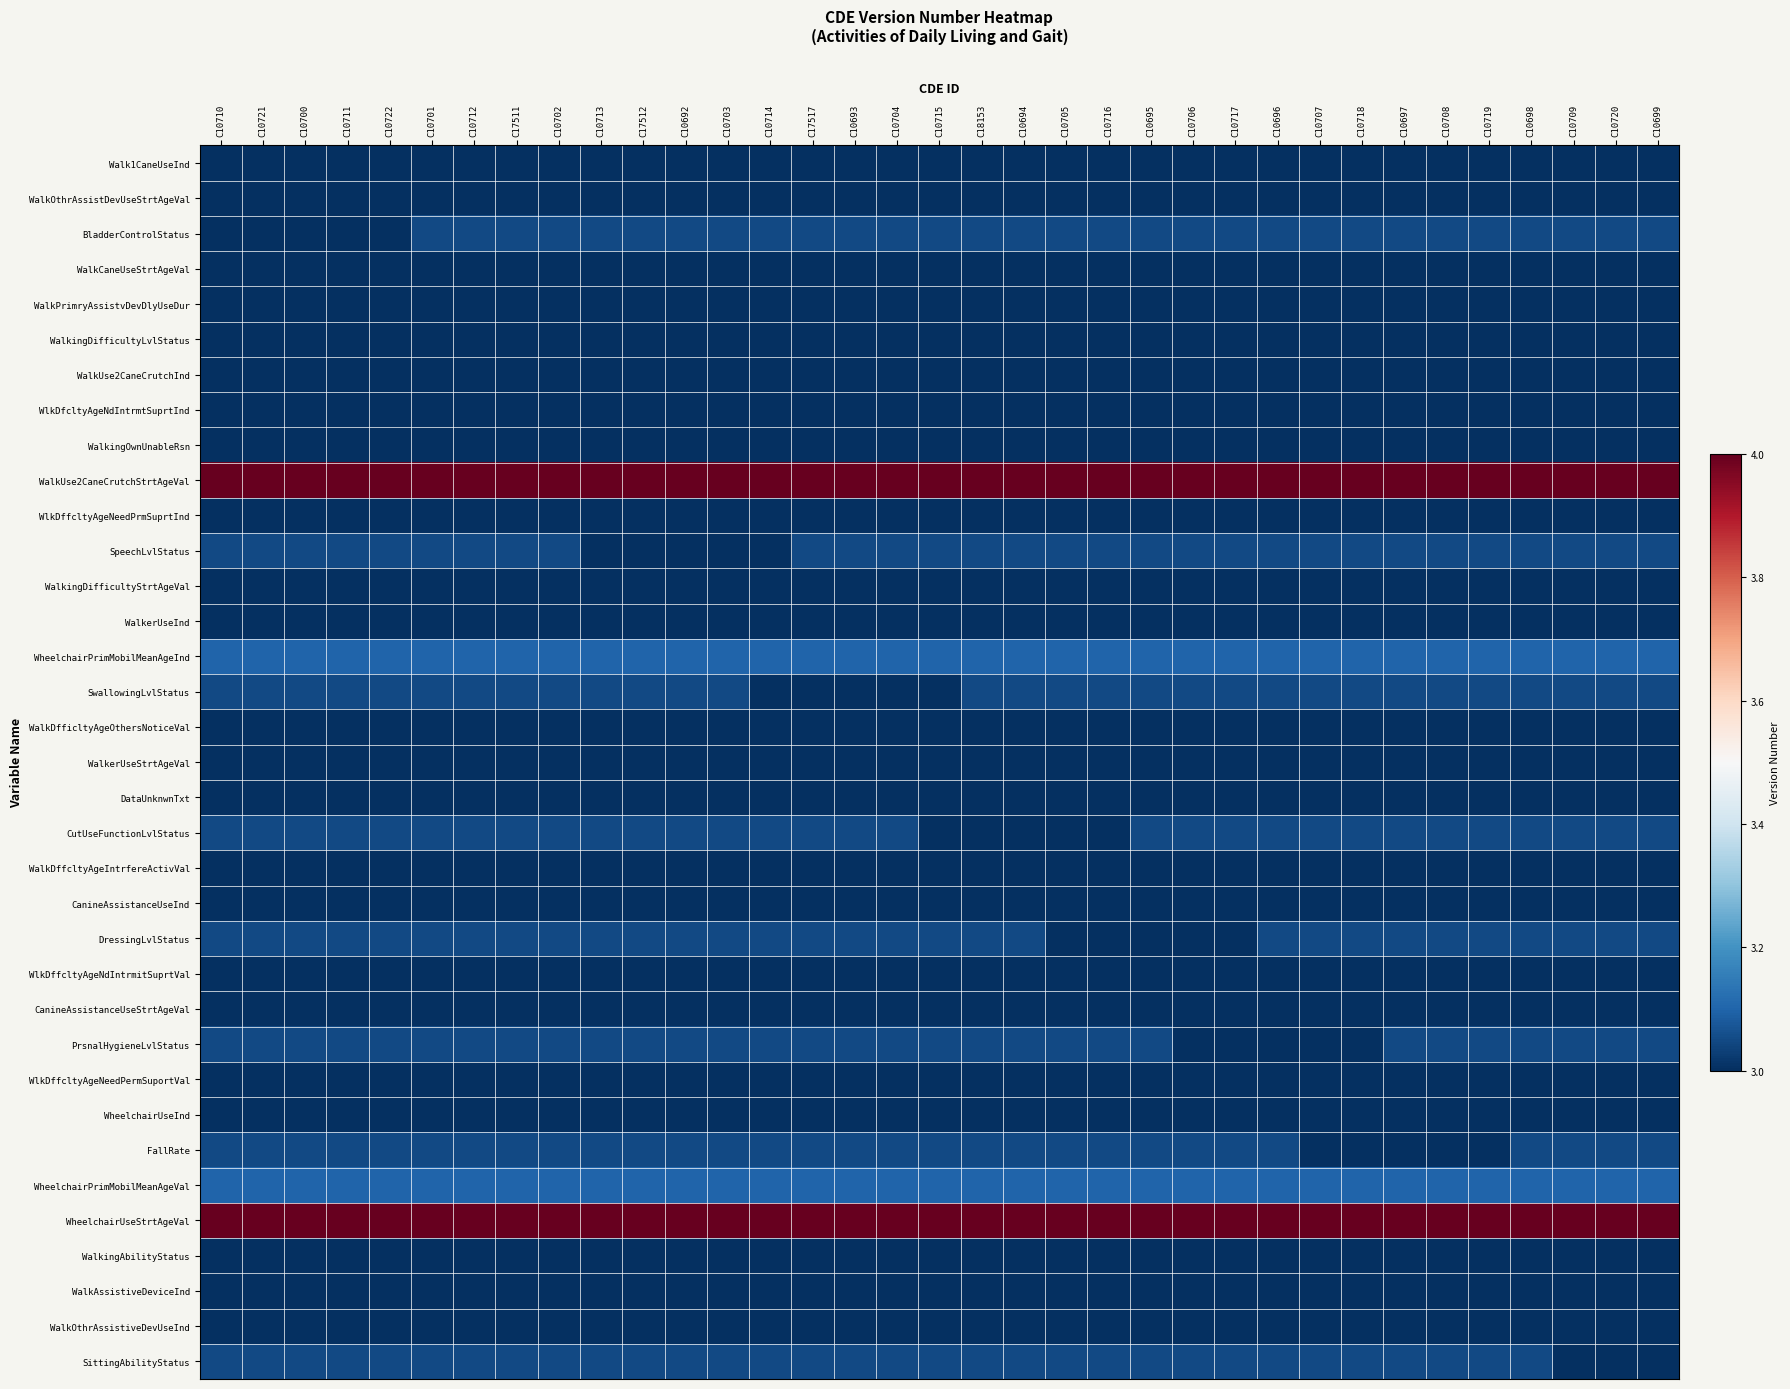

Reading right to left, extract all data points from this chart.

Walk1CaneUseInd: C10699=3.0	C10720=3.0	C10709=3.0	C10698=3.0	C10719=3.0	C10708=3.0	C10697=3.0	C10718=3.0	C10707=3.0	C10696=3.0	C10717=3.0	C10706=3.0	C10695=3.0	C10716=3.0	C10705=3.0	C10694=3.0	C18153=3.0	C10715=3.0	C10704=3.0	C10693=3.0	C17517=3.0	C10714=3.0	C10703=3.0	C10692=3.0	C17512=3.0	C10713=3.0	C10702=3.0	C17511=3.0	C10712=3.0	C10701=3.0	C10722=3.0	C10711=3.0	C10700=3.0	C10721=3.0	C10710=3.0
WalkOthrAssistDevUseStrtAgeVal: C10699=3.0	C10720=3.0	C10709=3.0	C10698=3.0	C10719=3.0	C10708=3.0	C10697=3.0	C10718=3.0	C10707=3.0	C10696=3.0	C10717=3.0	C10706=3.0	C10695=3.0	C10716=3.0	C10705=3.0	C10694=3.0	C18153=3.0	C10715=3.0	C10704=3.0	C10693=3.0	C17517=3.0	C10714=3.0	C10703=3.0	C10692=3.0	C17512=3.0	C10713=3.0	C10702=3.0	C17511=3.0	C10712=3.0	C10701=3.0	C10722=3.0	C10711=3.0	C10700=3.0	C10721=3.0	C10710=3.0
BladderControlStatus: C10699=3.0	C10720=3.0	C10709=3.0	C10698=3.0	C10719=3.0	C10708=3.0	C10697=3.0	C10718=3.0	C10707=3.0	C10696=3.0	C10717=3.0	C10706=3.0	C10695=3.0	C10716=3.0	C10705=3.0	C10694=3.0	C18153=3.0	C10715=3.0	C10704=3.0	C10693=3.0	C17517=3.0	C10714=3.0	C10703=3.0	C10692=3.0	C17512=3.0	C10713=3.0	C10702=3.0	C17511=3.0	C10712=3.0	C10701=3.0	C10722=3.0	C10711=3.0	C10700=3.0	C10721=3.0	C10710=3.0
WalkCaneUseStrtAgeVal: C10699=3.0	C10720=3.0	C10709=3.0	C10698=3.0	C10719=3.0	C10708=3.0	C10697=3.0	C10718=3.0	C10707=3.0	C10696=3.0	C10717=3.0	C10706=3.0	C10695=3.0	C10716=3.0	C10705=3.0	C10694=3.0	C18153=3.0	C10715=3.0	C10704=3.0	C10693=3.0	C17517=3.0	C10714=3.0	C10703=3.0	C10692=3.0	C17512=3.0	C10713=3.0	C10702=3.0	C17511=3.0	C10712=3.0	C10701=3.0	C10722=3.0	C10711=3.0	C10700=3.0	C10721=3.0	C10710=3.0
WalkPrimryAssistvDevDlyUseDur: C10699=3.0	C10720=3.0	C10709=3.0	C10698=3.0	C10719=3.0	C10708=3.0	C10697=3.0	C10718=3.0	C10707=3.0	C10696=3.0	C10717=3.0	C10706=3.0	C10695=3.0	C10716=3.0	C10705=3.0	C10694=3.0	C18153=3.0	C10715=3.0	C10704=3.0	C10693=3.0	C17517=3.0	C10714=3.0	C10703=3.0	C10692=3.0	C17512=3.0	C10713=3.0	C10702=3.0	C17511=3.0	C10712=3.0	C10701=3.0	C10722=3.0	C10711=3.0	C10700=3.0	C10721=3.0	C10710=3.0
WalkingDifficultyLvlStatus: C10699=3.0	C10720=3.0	C10709=3.0	C10698=3.0	C10719=3.0	C10708=3.0	C10697=3.0	C10718=3.0	C10707=3.0	C10696=3.0	C10717=3.0	C10706=3.0	C10695=3.0	C10716=3.0	C10705=3.0	C10694=3.0	C18153=3.0	C10715=3.0	C10704=3.0	C10693=3.0	C17517=3.0	C10714=3.0	C10703=3.0	C10692=3.0	C17512=3.0	C10713=3.0	C10702=3.0	C17511=3.0	C10712=3.0	C10701=3.0	C10722=3.0	C10711=3.0	C10700=3.0	C10721=3.0	C10710=3.0
WalkUse2CaneCrutchInd: C10699=3.0	C10720=3.0	C10709=3.0	C10698=3.0	C10719=3.0	C10708=3.0	C10697=3.0	C10718=3.0	C10707=3.0	C10696=3.0	C10717=3.0	C10706=3.0	C10695=3.0	C10716=3.0	C10705=3.0	C10694=3.0	C18153=3.0	C10715=3.0	C10704=3.0	C10693=3.0	C17517=3.0	C10714=3.0	C10703=3.0	C10692=3.0	C17512=3.0	C10713=3.0	C10702=3.0	C17511=3.0	C10712=3.0	C10701=3.0	C10722=3.0	C10711=3.0	C10700=3.0	C10721=3.0	C10710=3.0
WlkDfcltyAgeNdIntrmtSuprtInd: C10699=3.0	C10720=3.0	C10709=3.0	C10698=3.0	C10719=3.0	C10708=3.0	C10697=3.0	C10718=3.0	C10707=3.0	C10696=3.0	C10717=3.0	C10706=3.0	C10695=3.0	C10716=3.0	C10705=3.0	C10694=3.0	C18153=3.0	C10715=3.0	C10704=3.0	C10693=3.0	C17517=3.0	C10714=3.0	C10703=3.0	C10692=3.0	C17512=3.0	C10713=3.0	C10702=3.0	C17511=3.0	C10712=3.0	C10701=3.0	C10722=3.0	C10711=3.0	C10700=3.0	C10721=3.0	C10710=3.0
WalkingOwnUnableRsn: C10699=3.0	C10720=3.0	C10709=3.0	C10698=3.0	C10719=3.0	C10708=3.0	C10697=3.0	C10718=3.0	C10707=3.0	C10696=3.0	C10717=3.0	C10706=3.0	C10695=3.0	C10716=3.0	C10705=3.0	C10694=3.0	C18153=3.0	C10715=3.0	C10704=3.0	C10693=3.0	C17517=3.0	C10714=3.0	C10703=3.0	C10692=3.0	C17512=3.0	C10713=3.0	C10702=3.0	C17511=3.0	C10712=3.0	C10701=3.0	C10722=3.0	C10711=3.0	C10700=3.0	C10721=3.0	C10710=3.0
WalkUse2CaneCrutchStrtAgeVal: C10699=4.0	C10720=4.0	C10709=4.0	C10698=4.0	C10719=4.0	C10708=4.0	C10697=4.0	C10718=4.0	C10707=4.0	C10696=4.0	C10717=4.0	C10706=4.0	C10695=4.0	C10716=4.0	C10705=4.0	C10694=4.0	C18153=4.0	C10715=4.0	C10704=4.0	C10693=4.0	C17517=4.0	C10714=4.0	C10703=4.0	C10692=4.0	C17512=4.0	C10713=4.0	C10702=4.0	C17511=4.0	C10712=4.0	C10701=4.0	C10722=4.0	C10711=4.0	C10700=4.0	C10721=4.0	C10710=4.0
WlkDffcltyAgeNeedPrmSuprtInd: C10699=3.0	C10720=3.0	C10709=3.0	C10698=3.0	C10719=3.0	C10708=3.0	C10697=3.0	C10718=3.0	C10707=3.0	C10696=3.0	C10717=3.0	C10706=3.0	C10695=3.0	C10716=3.0	C10705=3.0	C10694=3.0	C18153=3.0	C10715=3.0	C10704=3.0	C10693=3.0	C17517=3.0	C10714=3.0	C10703=3.0	C10692=3.0	C17512=3.0	C10713=3.0	C10702=3.0	C17511=3.0	C10712=3.0	C10701=3.0	C10722=3.0	C10711=3.0	C10700=3.0	C10721=3.0	C10710=3.0
SpeechLvlStatus: C10699=3.0	C10720=3.0	C10709=3.0	C10698=3.0	C10719=3.0	C10708=3.0	C10697=3.0	C10718=3.0	C10707=3.0	C10696=3.0	C10717=3.0	C10706=3.0	C10695=3.0	C10716=3.0	C10705=3.0	C10694=3.0	C18153=3.0	C10715=3.0	C10704=3.0	C10693=3.0	C17517=3.0	C10714=3.0	C10703=3.0	C10692=3.0	C17512=3.0	C10713=3.0	C10702=3.0	C17511=3.0	C10712=3.0	C10701=3.0	C10722=3.0	C10711=3.0	C10700=3.0	C10721=3.0	C10710=3.0
WalkingDifficultyStrtAgeVal: C10699=3.0	C10720=3.0	C10709=3.0	C10698=3.0	C10719=3.0	C10708=3.0	C10697=3.0	C10718=3.0	C10707=3.0	C10696=3.0	C10717=3.0	C10706=3.0	C10695=3.0	C10716=3.0	C10705=3.0	C10694=3.0	C18153=3.0	C10715=3.0	C10704=3.0	C10693=3.0	C17517=3.0	C10714=3.0	C10703=3.0	C10692=3.0	C17512=3.0	C10713=3.0	C10702=3.0	C17511=3.0	C10712=3.0	C10701=3.0	C10722=3.0	C10711=3.0	C10700=3.0	C10721=3.0	C10710=3.0
WalkerUseInd: C10699=3.0	C10720=3.0	C10709=3.0	C10698=3.0	C10719=3.0	C10708=3.0	C10697=3.0	C10718=3.0	C10707=3.0	C10696=3.0	C10717=3.0	C10706=3.0	C10695=3.0	C10716=3.0	C10705=3.0	C10694=3.0	C18153=3.0	C10715=3.0	C10704=3.0	C10693=3.0	C17517=3.0	C10714=3.0	C10703=3.0	C10692=3.0	C17512=3.0	C10713=3.0	C10702=3.0	C17511=3.0	C10712=3.0	C10701=3.0	C10722=3.0	C10711=3.0	C10700=3.0	C10721=3.0	C10710=3.0
WheelchairPrimMobilMeanAgeInd: C10699=3.1	C10720=3.1	C10709=3.1	C10698=3.1	C10719=3.1	C10708=3.1	C10697=3.1	C10718=3.1	C10707=3.1	C10696=3.1	C10717=3.1	C10706=3.1	C10695=3.1	C10716=3.1	C10705=3.1	C10694=3.1	C18153=3.1	C10715=3.1	C10704=3.1	C10693=3.1	C17517=3.1	C10714=3.1	C10703=3.1	C10692=3.1	C17512=3.1	C10713=3.1	C10702=3.1	C17511=3.1	C10712=3.1	C10701=3.1	C10722=3.1	C10711=3.1	C10700=3.1	C10721=3.1	C10710=3.1
SwallowingLvlStatus: C10699=3.0	C10720=3.0	C10709=3.0	C10698=3.0	C10719=3.0	C10708=3.0	C10697=3.0	C10718=3.0	C10707=3.0	C10696=3.0	C10717=3.0	C10706=3.0	C10695=3.0	C10716=3.0	C10705=3.0	C10694=3.0	C18153=3.0	C10715=3.0	C10704=3.0	C10693=3.0	C17517=3.0	C10714=3.0	C10703=3.0	C10692=3.0	C17512=3.0	C10713=3.0	C10702=3.0	C17511=3.0	C10712=3.0	C10701=3.0	C10722=3.0	C10711=3.0	C10700=3.0	C10721=3.0	C10710=3.0
WalkDfficltyAgeOthersNoticeVal: C10699=3.0	C10720=3.0	C10709=3.0	C10698=3.0	C10719=3.0	C10708=3.0	C10697=3.0	C10718=3.0	C10707=3.0	C10696=3.0	C10717=3.0	C10706=3.0	C10695=3.0	C10716=3.0	C10705=3.0	C10694=3.0	C18153=3.0	C10715=3.0	C10704=3.0	C10693=3.0	C17517=3.0	C10714=3.0	C10703=3.0	C10692=3.0	C17512=3.0	C10713=3.0	C10702=3.0	C17511=3.0	C10712=3.0	C10701=3.0	C10722=3.0	C10711=3.0	C10700=3.0	C10721=3.0	C10710=3.0
WalkerUseStrtAgeVal: C10699=3.0	C10720=3.0	C10709=3.0	C10698=3.0	C10719=3.0	C10708=3.0	C10697=3.0	C10718=3.0	C10707=3.0	C10696=3.0	C10717=3.0	C10706=3.0	C10695=3.0	C10716=3.0	C10705=3.0	C10694=3.0	C18153=3.0	C10715=3.0	C10704=3.0	C10693=3.0	C17517=3.0	C10714=3.0	C10703=3.0	C10692=3.0	C17512=3.0	C10713=3.0	C10702=3.0	C17511=3.0	C10712=3.0	C10701=3.0	C10722=3.0	C10711=3.0	C10700=3.0	C10721=3.0	C10710=3.0
DataUnknwnTxt: C10699=3.0	C10720=3.0	C10709=3.0	C10698=3.0	C10719=3.0	C10708=3.0	C10697=3.0	C10718=3.0	C10707=3.0	C10696=3.0	C10717=3.0	C10706=3.0	C10695=3.0	C10716=3.0	C10705=3.0	C10694=3.0	C18153=3.0	C10715=3.0	C10704=3.0	C10693=3.0	C17517=3.0	C10714=3.0	C10703=3.0	C10692=3.0	C17512=3.0	C10713=3.0	C10702=3.0	C17511=3.0	C10712=3.0	C10701=3.0	C10722=3.0	C10711=3.0	C10700=3.0	C10721=3.0	C10710=3.0
CutUseFunctionLvlStatus: C10699=3.0	C10720=3.0	C10709=3.0	C10698=3.0	C10719=3.0	C10708=3.0	C10697=3.0	C10718=3.0	C10707=3.0	C10696=3.0	C10717=3.0	C10706=3.0	C10695=3.0	C10716=3.0	C10705=3.0	C10694=3.0	C18153=3.0	C10715=3.0	C10704=3.0	C10693=3.0	C17517=3.0	C10714=3.0	C10703=3.0	C10692=3.0	C17512=3.0	C10713=3.0	C10702=3.0	C17511=3.0	C10712=3.0	C10701=3.0	C10722=3.0	C10711=3.0	C10700=3.0	C10721=3.0	C10710=3.0
WalkDffcltyAgeIntrfereActivVal: C10699=3.0	C10720=3.0	C10709=3.0	C10698=3.0	C10719=3.0	C10708=3.0	C10697=3.0	C10718=3.0	C10707=3.0	C10696=3.0	C10717=3.0	C10706=3.0	C10695=3.0	C10716=3.0	C10705=3.0	C10694=3.0	C18153=3.0	C10715=3.0	C10704=3.0	C10693=3.0	C17517=3.0	C10714=3.0	C10703=3.0	C10692=3.0	C17512=3.0	C10713=3.0	C10702=3.0	C17511=3.0	C10712=3.0	C10701=3.0	C10722=3.0	C10711=3.0	C10700=3.0	C10721=3.0	C10710=3.0
CanineAssistanceUseInd: C10699=3.0	C10720=3.0	C10709=3.0	C10698=3.0	C10719=3.0	C10708=3.0	C10697=3.0	C10718=3.0	C10707=3.0	C10696=3.0	C10717=3.0	C10706=3.0	C10695=3.0	C10716=3.0	C10705=3.0	C10694=3.0	C18153=3.0	C10715=3.0	C10704=3.0	C10693=3.0	C17517=3.0	C10714=3.0	C10703=3.0	C10692=3.0	C17512=3.0	C10713=3.0	C10702=3.0	C17511=3.0	C10712=3.0	C10701=3.0	C10722=3.0	C10711=3.0	C10700=3.0	C10721=3.0	C10710=3.0
DressingLvlStatus: C10699=3.0	C10720=3.0	C10709=3.0	C10698=3.0	C10719=3.0	C10708=3.0	C10697=3.0	C10718=3.0	C10707=3.0	C10696=3.0	C10717=3.0	C10706=3.0	C10695=3.0	C10716=3.0	C10705=3.0	C10694=3.0	C18153=3.0	C10715=3.0	C10704=3.0	C10693=3.0	C17517=3.0	C10714=3.0	C10703=3.0	C10692=3.0	C17512=3.0	C10713=3.0	C10702=3.0	C17511=3.0	C10712=3.0	C10701=3.0	C10722=3.0	C10711=3.0	C10700=3.0	C10721=3.0	C10710=3.0
WlkDffcltyAgeNdIntrmitSuprtVal: C10699=3.0	C10720=3.0	C10709=3.0	C10698=3.0	C10719=3.0	C10708=3.0	C10697=3.0	C10718=3.0	C10707=3.0	C10696=3.0	C10717=3.0	C10706=3.0	C10695=3.0	C10716=3.0	C10705=3.0	C10694=3.0	C18153=3.0	C10715=3.0	C10704=3.0	C10693=3.0	C17517=3.0	C10714=3.0	C10703=3.0	C10692=3.0	C17512=3.0	C10713=3.0	C10702=3.0	C17511=3.0	C10712=3.0	C10701=3.0	C10722=3.0	C10711=3.0	C10700=3.0	C10721=3.0	C10710=3.0
CanineAssistanceUseStrtAgeVal: C10699=3.0	C10720=3.0	C10709=3.0	C10698=3.0	C10719=3.0	C10708=3.0	C10697=3.0	C10718=3.0	C10707=3.0	C10696=3.0	C10717=3.0	C10706=3.0	C10695=3.0	C10716=3.0	C10705=3.0	C10694=3.0	C18153=3.0	C10715=3.0	C10704=3.0	C10693=3.0	C17517=3.0	C10714=3.0	C10703=3.0	C10692=3.0	C17512=3.0	C10713=3.0	C10702=3.0	C17511=3.0	C10712=3.0	C10701=3.0	C10722=3.0	C10711=3.0	C10700=3.0	C10721=3.0	C10710=3.0
PrsnalHygieneLvlStatus: C10699=3.0	C10720=3.0	C10709=3.0	C10698=3.0	C10719=3.0	C10708=3.0	C10697=3.0	C10718=3.0	C10707=3.0	C10696=3.0	C10717=3.0	C10706=3.0	C10695=3.0	C10716=3.0	C10705=3.0	C10694=3.0	C18153=3.0	C10715=3.0	C10704=3.0	C10693=3.0	C17517=3.0	C10714=3.0	C10703=3.0	C10692=3.0	C17512=3.0	C10713=3.0	C10702=3.0	C17511=3.0	C10712=3.0	C10701=3.0	C10722=3.0	C10711=3.0	C10700=3.0	C10721=3.0	C10710=3.0
WlkDffcltyAgeNeedPermSuportVal: C10699=3.0	C10720=3.0	C10709=3.0	C10698=3.0	C10719=3.0	C10708=3.0	C10697=3.0	C10718=3.0	C10707=3.0	C10696=3.0	C10717=3.0	C10706=3.0	C10695=3.0	C10716=3.0	C10705=3.0	C10694=3.0	C18153=3.0	C10715=3.0	C10704=3.0	C10693=3.0	C17517=3.0	C10714=3.0	C10703=3.0	C10692=3.0	C17512=3.0	C10713=3.0	C10702=3.0	C17511=3.0	C10712=3.0	C10701=3.0	C10722=3.0	C10711=3.0	C10700=3.0	C10721=3.0	C10710=3.0
WheelchairUseInd: C10699=3.0	C10720=3.0	C10709=3.0	C10698=3.0	C10719=3.0	C10708=3.0	C10697=3.0	C10718=3.0	C10707=3.0	C10696=3.0	C10717=3.0	C10706=3.0	C10695=3.0	C10716=3.0	C10705=3.0	C10694=3.0	C18153=3.0	C10715=3.0	C10704=3.0	C10693=3.0	C17517=3.0	C10714=3.0	C10703=3.0	C10692=3.0	C17512=3.0	C10713=3.0	C10702=3.0	C17511=3.0	C10712=3.0	C10701=3.0	C10722=3.0	C10711=3.0	C10700=3.0	C10721=3.0	C10710=3.0
FallRate: C10699=3.0	C10720=3.0	C10709=3.0	C10698=3.0	C10719=3.0	C10708=3.0	C10697=3.0	C10718=3.0	C10707=3.0	C10696=3.0	C10717=3.0	C10706=3.0	C10695=3.0	C10716=3.0	C10705=3.0	C10694=3.0	C18153=3.0	C10715=3.0	C10704=3.0	C10693=3.0	C17517=3.0	C10714=3.0	C10703=3.0	C10692=3.0	C17512=3.0	C10713=3.0	C10702=3.0	C17511=3.0	C10712=3.0	C10701=3.0	C10722=3.0	C10711=3.0	C10700=3.0	C10721=3.0	C10710=3.0
WheelchairPrimMobilMeanAgeVal: C10699=3.1	C10720=3.1	C10709=3.1	C10698=3.1	C10719=3.1	C10708=3.1	C10697=3.1	C10718=3.1	C10707=3.1	C10696=3.1	C10717=3.1	C10706=3.1	C10695=3.1	C10716=3.1	C10705=3.1	C10694=3.1	C18153=3.1	C10715=3.1	C10704=3.1	C10693=3.1	C17517=3.1	C10714=3.1	C10703=3.1	C10692=3.1	C17512=3.1	C10713=3.1	C10702=3.1	C17511=3.1	C10712=3.1	C10701=3.1	C10722=3.1	C10711=3.1	C10700=3.1	C10721=3.1	C10710=3.1
WheelchairUseStrtAgeVal: C10699=4.0	C10720=4.0	C10709=4.0	C10698=4.0	C10719=4.0	C10708=4.0	C10697=4.0	C10718=4.0	C10707=4.0	C10696=4.0	C10717=4.0	C10706=4.0	C10695=4.0	C10716=4.0	C10705=4.0	C10694=4.0	C18153=4.0	C10715=4.0	C10704=4.0	C10693=4.0	C17517=4.0	C10714=4.0	C10703=4.0	C10692=4.0	C17512=4.0	C10713=4.0	C10702=4.0	C17511=4.0	C10712=4.0	C10701=4.0	C10722=4.0	C10711=4.0	C10700=4.0	C10721=4.0	C10710=4.0
WalkingAbilityStatus: C10699=3.0	C10720=3.0	C10709=3.0	C10698=3.0	C10719=3.0	C10708=3.0	C10697=3.0	C10718=3.0	C10707=3.0	C10696=3.0	C10717=3.0	C10706=3.0	C10695=3.0	C10716=3.0	C10705=3.0	C10694=3.0	C18153=3.0	C10715=3.0	C10704=3.0	C10693=3.0	C17517=3.0	C10714=3.0	C10703=3.0	C10692=3.0	C17512=3.0	C10713=3.0	C10702=3.0	C17511=3.0	C10712=3.0	C10701=3.0	C10722=3.0	C10711=3.0	C10700=3.0	C10721=3.0	C10710=3.0
WalkAssistiveDeviceInd: C10699=3.0	C10720=3.0	C10709=3.0	C10698=3.0	C10719=3.0	C10708=3.0	C10697=3.0	C10718=3.0	C10707=3.0	C10696=3.0	C10717=3.0	C10706=3.0	C10695=3.0	C10716=3.0	C10705=3.0	C10694=3.0	C18153=3.0	C10715=3.0	C10704=3.0	C10693=3.0	C17517=3.0	C10714=3.0	C10703=3.0	C10692=3.0	C17512=3.0	C10713=3.0	C10702=3.0	C17511=3.0	C10712=3.0	C10701=3.0	C10722=3.0	C10711=3.0	C10700=3.0	C10721=3.0	C10710=3.0
WalkOthrAssistiveDevUseInd: C10699=3.0	C10720=3.0	C10709=3.0	C10698=3.0	C10719=3.0	C10708=3.0	C10697=3.0	C10718=3.0	C10707=3.0	C10696=3.0	C10717=3.0	C10706=3.0	C10695=3.0	C10716=3.0	C10705=3.0	C10694=3.0	C18153=3.0	C10715=3.0	C10704=3.0	C10693=3.0	C17517=3.0	C10714=3.0	C10703=3.0	C10692=3.0	C17512=3.0	C10713=3.0	C10702=3.0	C17511=3.0	C10712=3.0	C10701=3.0	C10722=3.0	C10711=3.0	C10700=3.0	C10721=3.0	C10710=3.0
SittingAbilityStatus: C10699=3.0	C10720=3.0	C10709=3.0	C10698=3.0	C10719=3.0	C10708=3.0	C10697=3.0	C10718=3.0	C10707=3.0	C10696=3.0	C10717=3.0	C10706=3.0	C10695=3.0	C10716=3.0	C10705=3.0	C10694=3.0	C18153=3.0	C10715=3.0	C10704=3.0	C10693=3.0	C17517=3.0	C10714=3.0	C10703=3.0	C10692=3.0	C17512=3.0	C10713=3.0	C10702=3.0	C17511=3.0	C10712=3.0	C10701=3.0	C10722=3.0	C10711=3.0	C10700=3.0	C10721=3.0	C10710=3.0